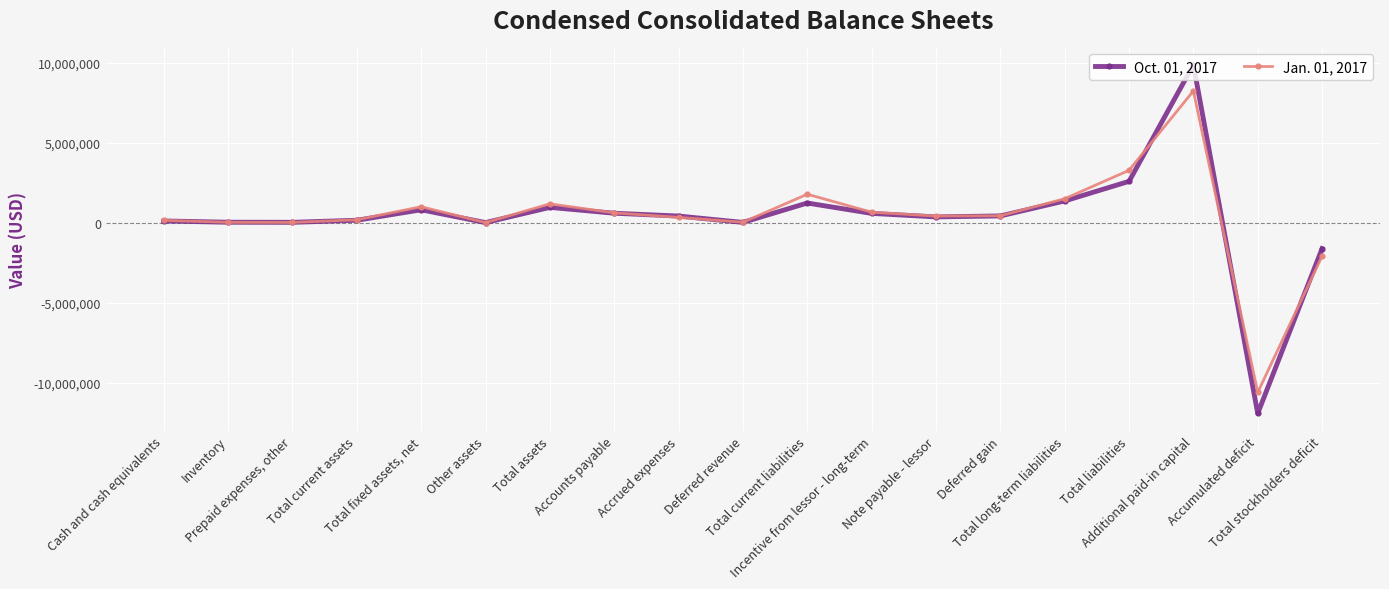

True or false: Oct. 01, 2017 has more than 1 points higher than both neighbors.

True